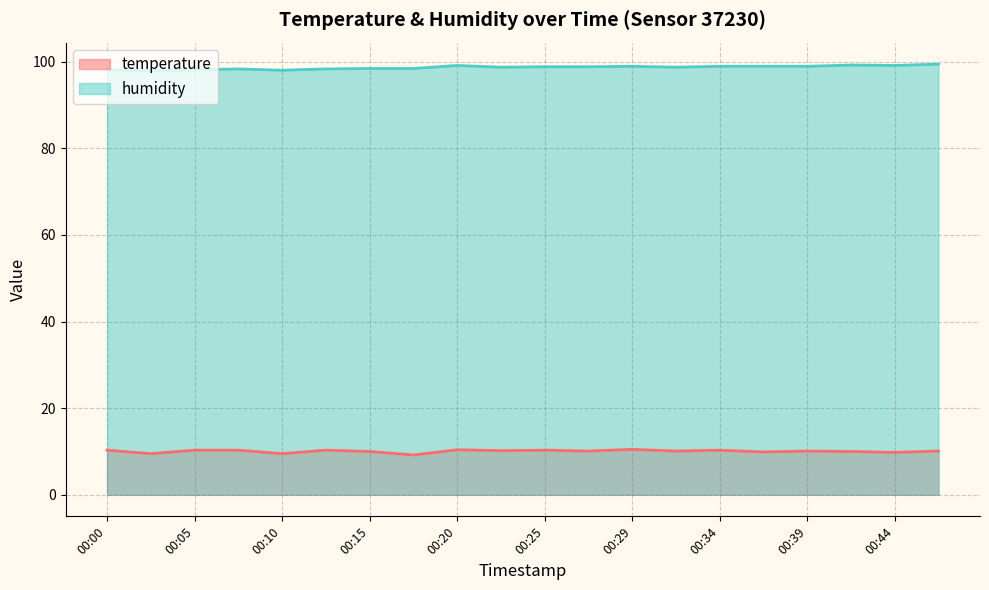

Reading left to right, list all the values displayed in this chart.

temperature: 10.3	9.5	10.3	10.3	9.5	10.3	10.0	9.2	10.4	10.2	10.3	10.1	10.5	10.1	10.3	9.9	10.1	10.0	9.8	10.1
humidity: 98.1	97.9	98.1	98.3	98.0	98.3	98.4	98.4	99.1	98.7	98.8	98.8	98.9	98.7	98.9	98.9	98.9	99.2	99.1	99.4